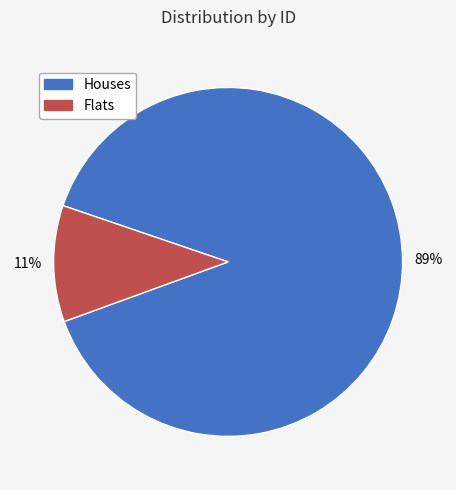

Does any single category account for the majority?

Yes